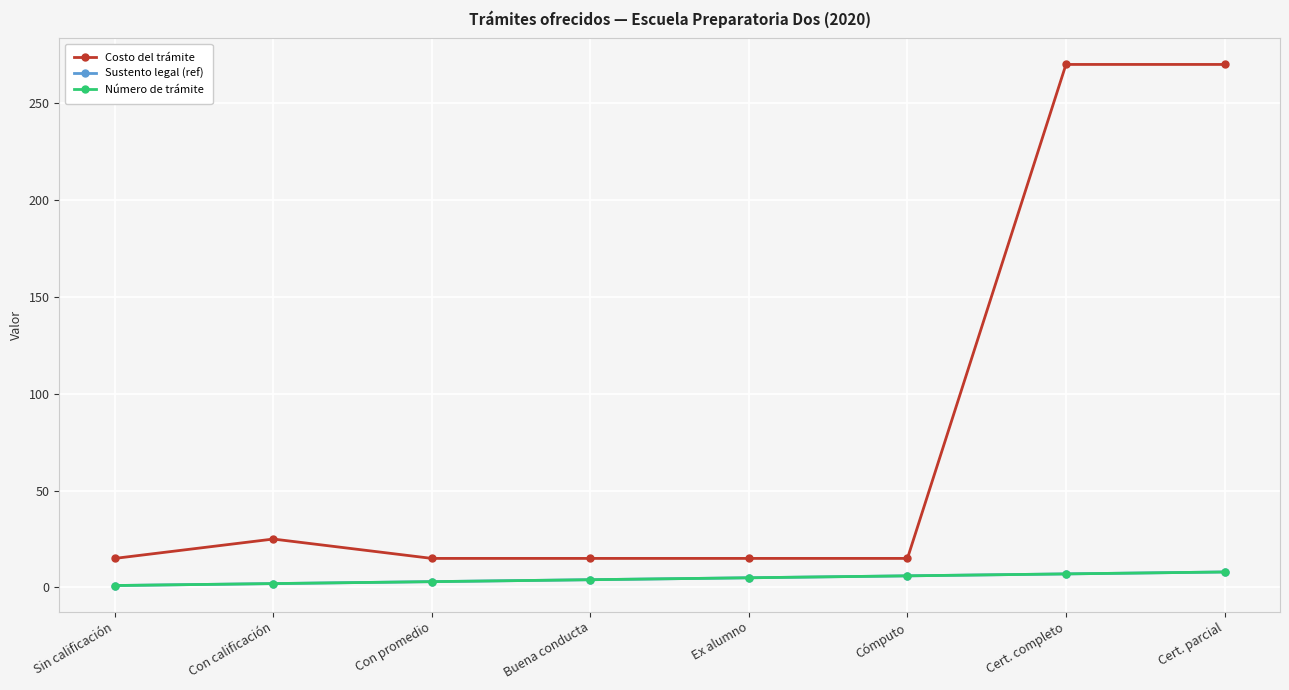

What is the value of the Costo del trámite point at the 5th from the left?

15